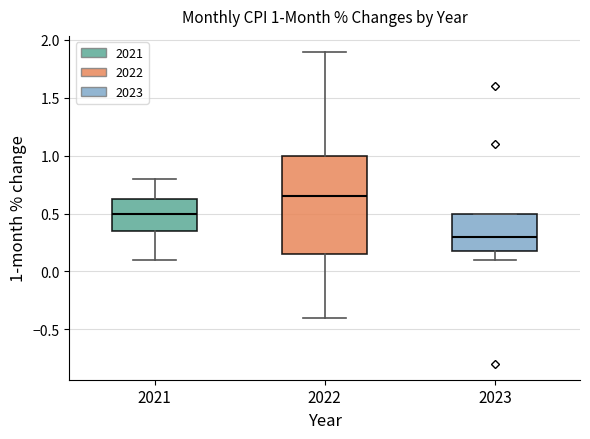

Which box's median line is the highest?

2022